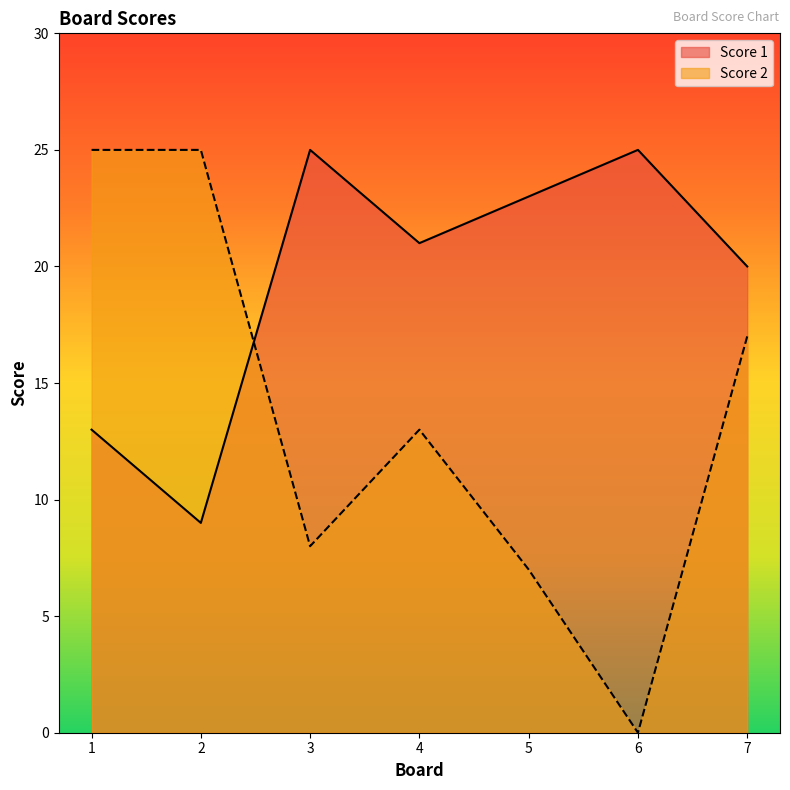

Which series changed the most between 5 and 6?

Score 2